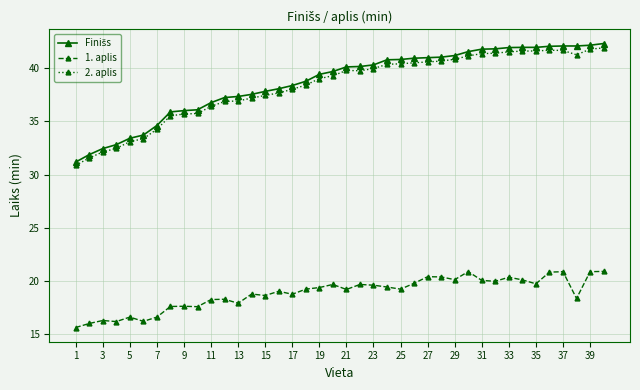

True or false: 1. aplis has more than 0 points higher than both neighbors.

True